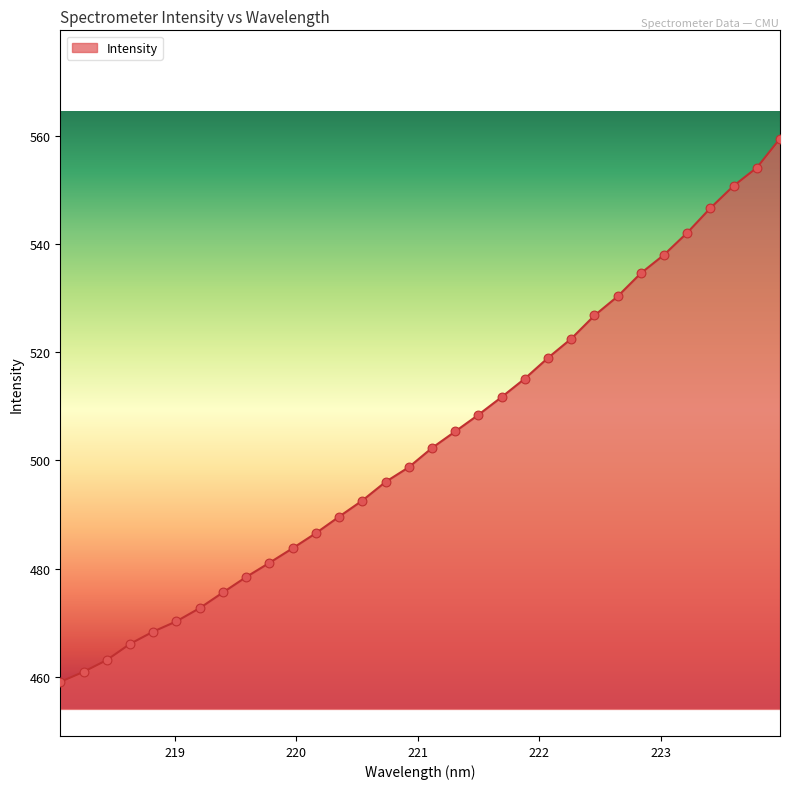

What is the smallest value displayed?

459.1